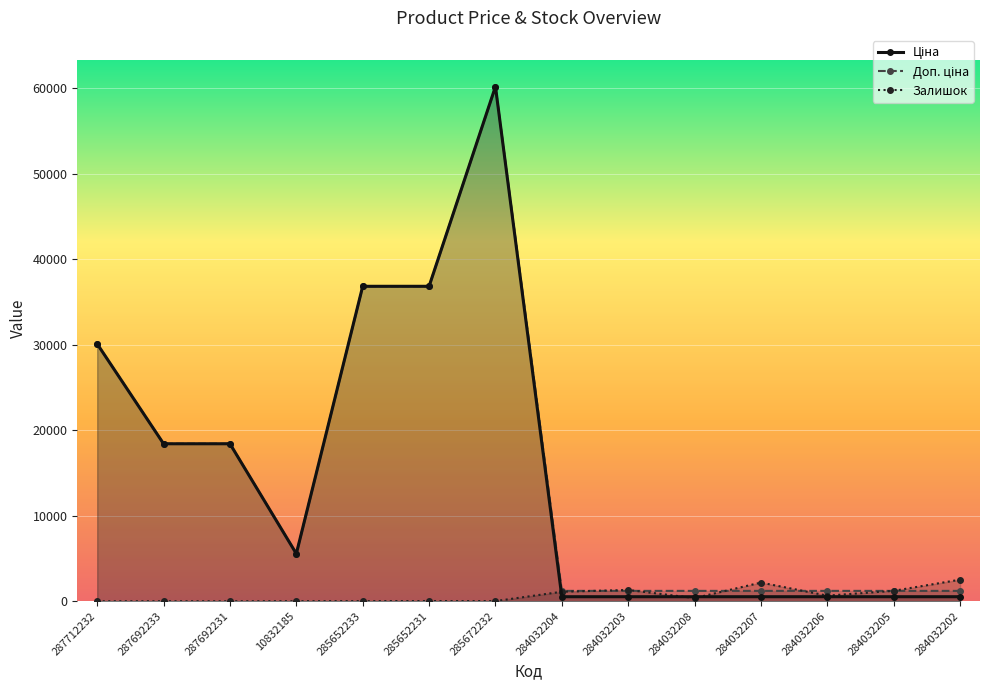

At which category is the sum across all series the highest?

285672232